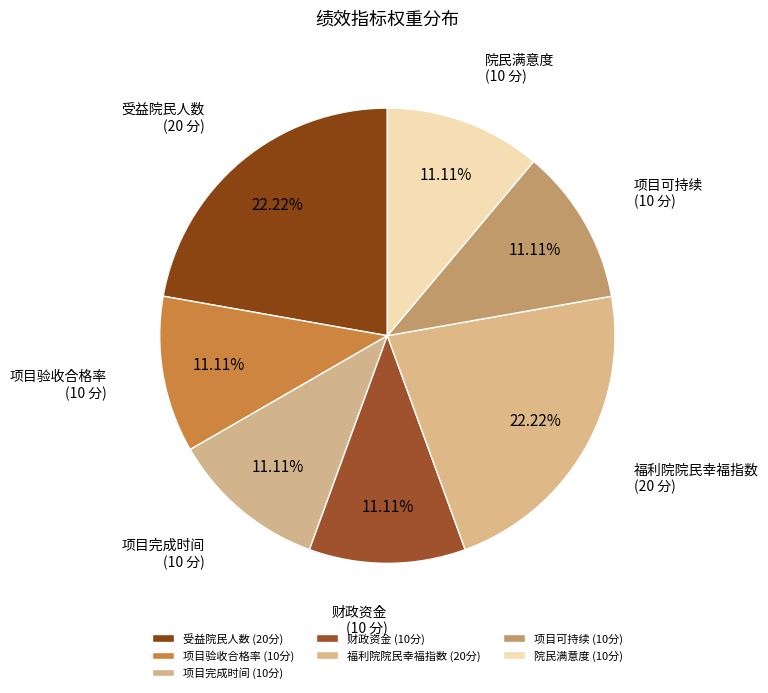

True or false: 院民满意度 accounts for 11% of the total.

True